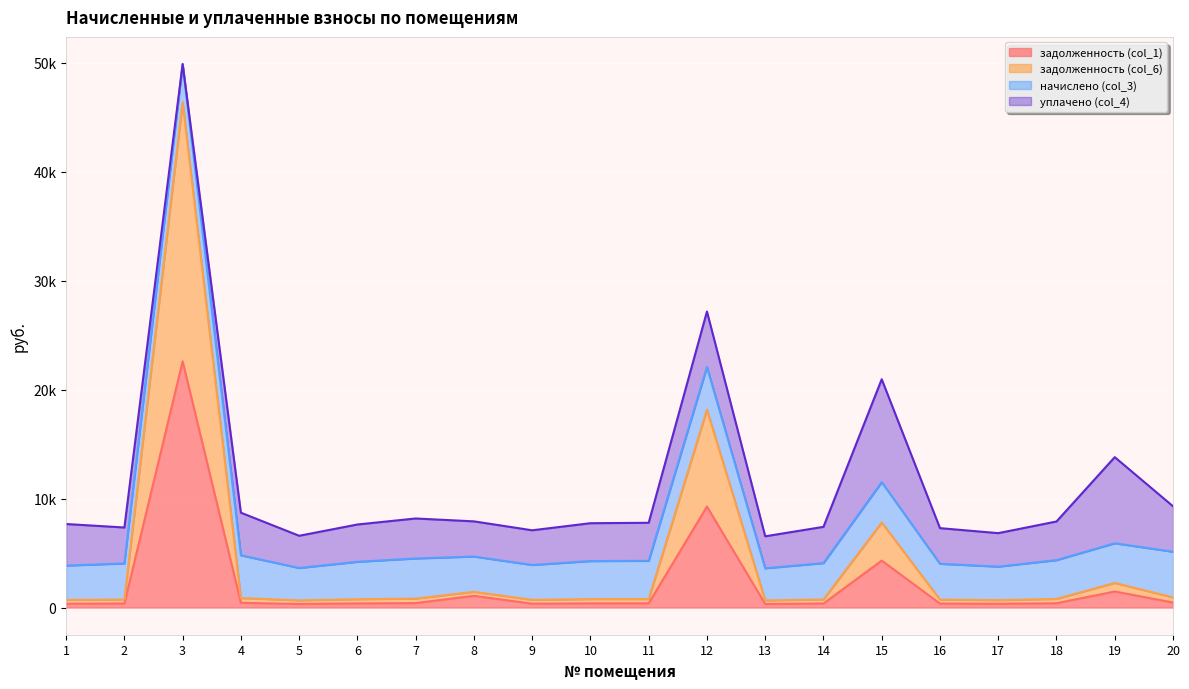

Where is задолженность (col_1) nearest to the value 11467?

12